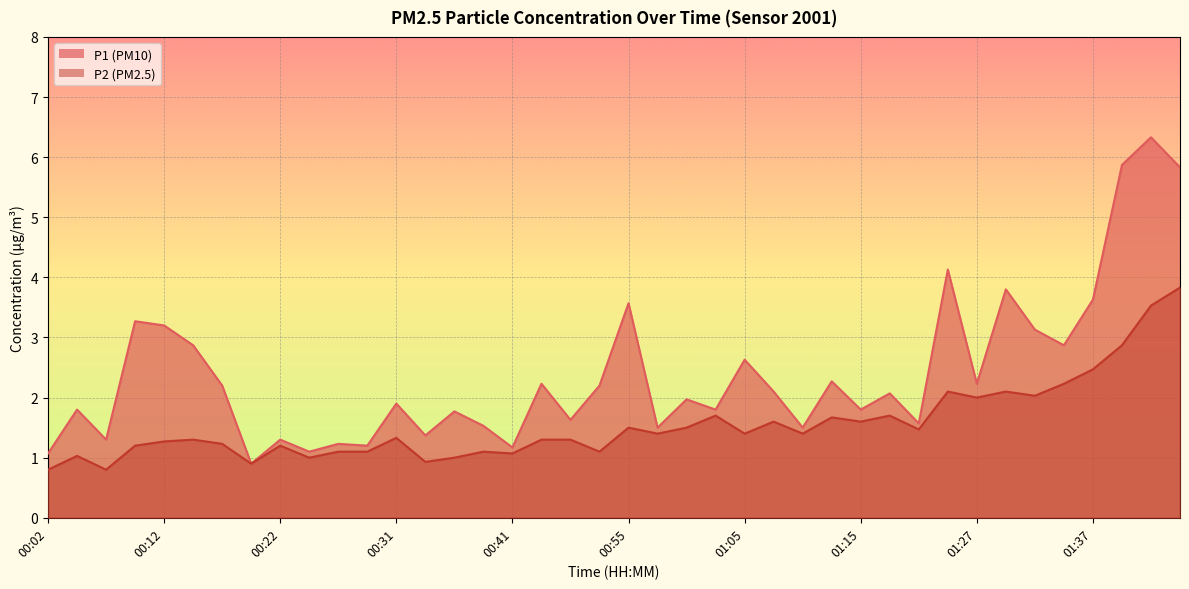

What is the maximum value shown in the chart?

6.3